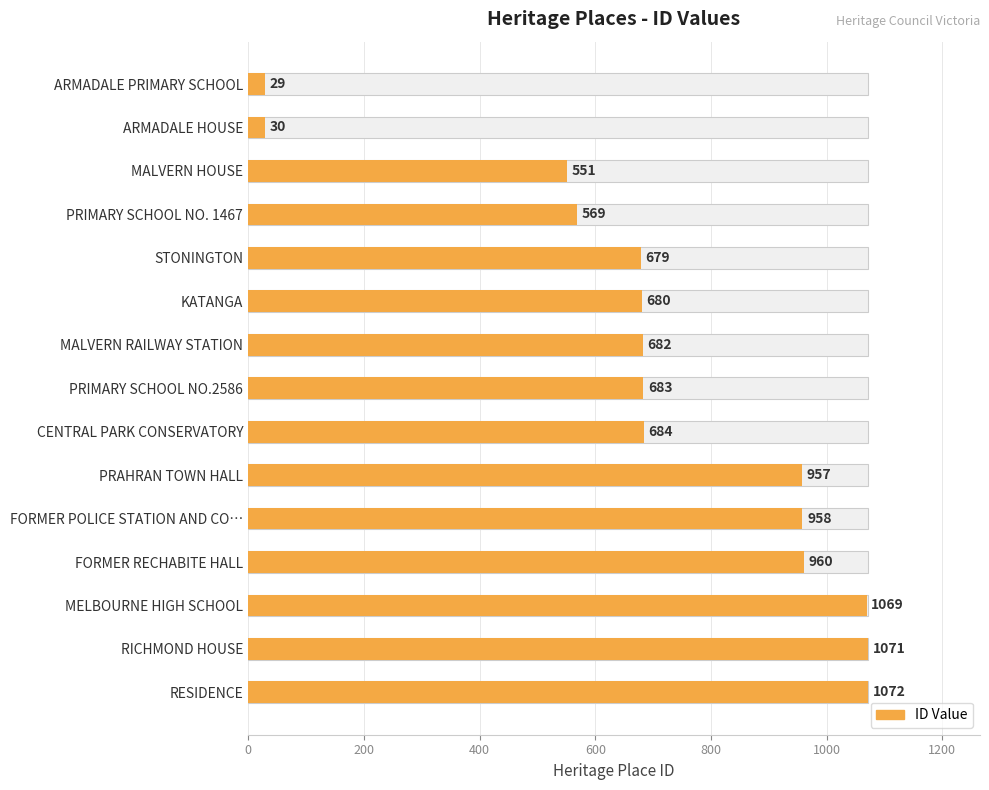

How many distinct data groups are displayed?

1